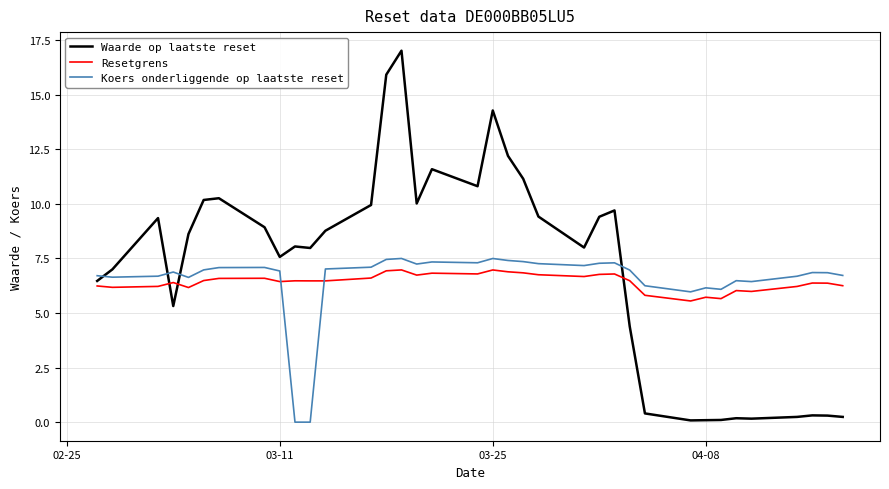

Which series ends up on top after the final intersection of Koers onderliggende op laatste reset and Resetgrens?

Koers onderliggende op laatste reset